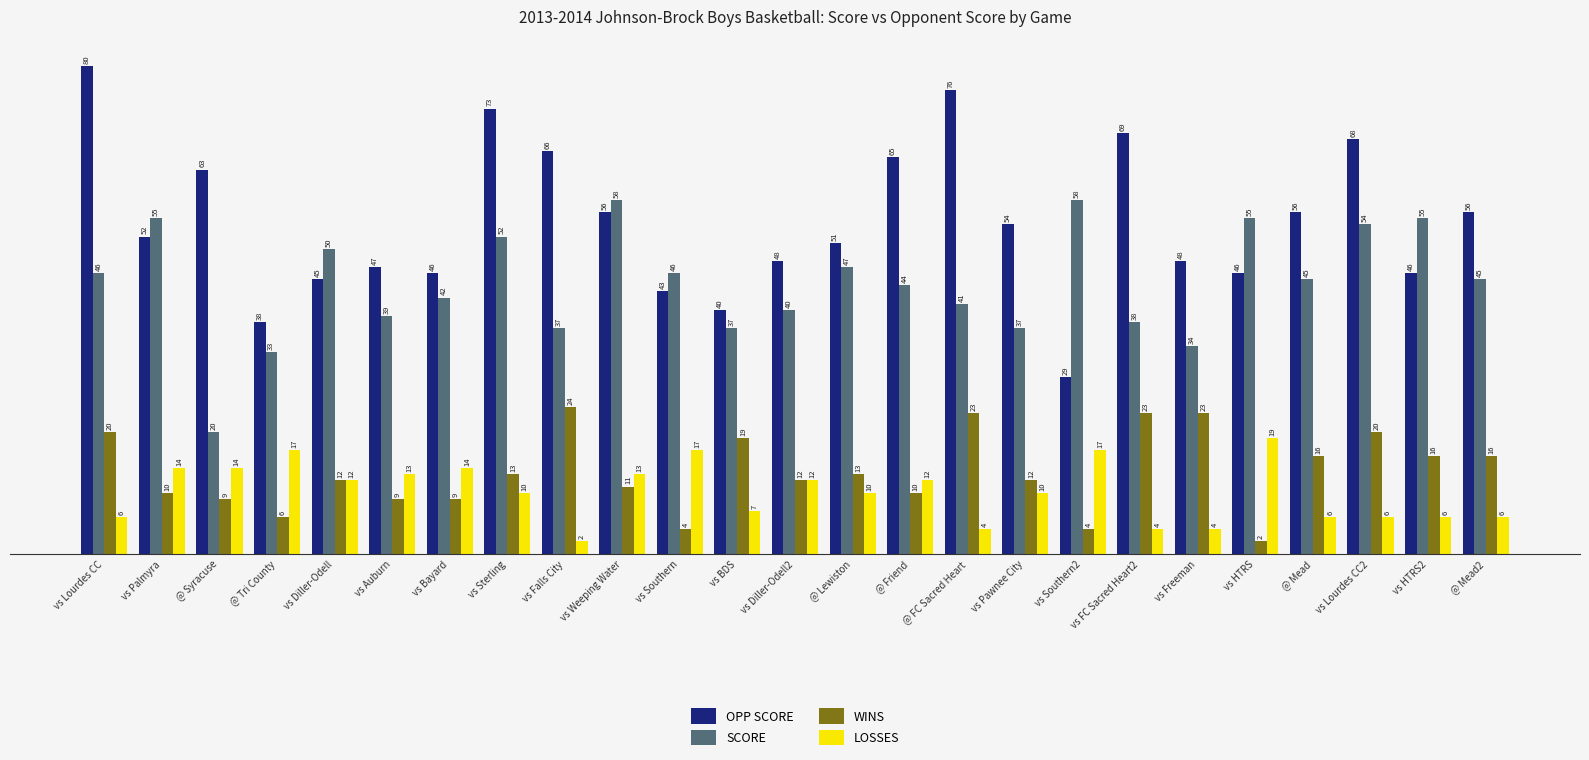

Reading left to right, list all the values displayed in this chart.

OPP SCORE: vs Lourdes CC=80	vs Palmyra=52	@ Syracuse=63	@ Tri County=38	vs Diller-Odell=45	vs Auburn=47	vs Bayard=46	vs Sterling=73	vs Falls City=66	vs Weeping Water=56	vs Southern=43	vs BDS=40	vs Diller-Odell2=48	@ Lewiston=51	@ Friend=65	@ FC Sacred Heart=76	vs Pawnee City=54	vs Southern2=29	vs FC Sacred Heart2=69	vs Freeman=48	vs HTRS=46	@ Mead=56	vs Lourdes CC2=68	vs HTRS2=46	@ Mead2=56
SCORE: vs Lourdes CC=46	vs Palmyra=55	@ Syracuse=20	@ Tri County=33	vs Diller-Odell=50	vs Auburn=39	vs Bayard=42	vs Sterling=52	vs Falls City=37	vs Weeping Water=58	vs Southern=46	vs BDS=37	vs Diller-Odell2=40	@ Lewiston=47	@ Friend=44	@ FC Sacred Heart=41	vs Pawnee City=37	vs Southern2=58	vs FC Sacred Heart2=38	vs Freeman=34	vs HTRS=55	@ Mead=45	vs Lourdes CC2=54	vs HTRS2=55	@ Mead2=45
WINS: vs Lourdes CC=20	vs Palmyra=10	@ Syracuse=9	@ Tri County=6	vs Diller-Odell=12	vs Auburn=9	vs Bayard=9	vs Sterling=13	vs Falls City=24	vs Weeping Water=11	vs Southern=4	vs BDS=19	vs Diller-Odell2=12	@ Lewiston=13	@ Friend=10	@ FC Sacred Heart=23	vs Pawnee City=12	vs Southern2=4	vs FC Sacred Heart2=23	vs Freeman=23	vs HTRS=2	@ Mead=16	vs Lourdes CC2=20	vs HTRS2=16	@ Mead2=16
LOSSES: vs Lourdes CC=6	vs Palmyra=14	@ Syracuse=14	@ Tri County=17	vs Diller-Odell=12	vs Auburn=13	vs Bayard=14	vs Sterling=10	vs Falls City=2	vs Weeping Water=13	vs Southern=17	vs BDS=7	vs Diller-Odell2=12	@ Lewiston=10	@ Friend=12	@ FC Sacred Heart=4	vs Pawnee City=10	vs Southern2=17	vs FC Sacred Heart2=4	vs Freeman=4	vs HTRS=19	@ Mead=6	vs Lourdes CC2=6	vs HTRS2=6	@ Mead2=6